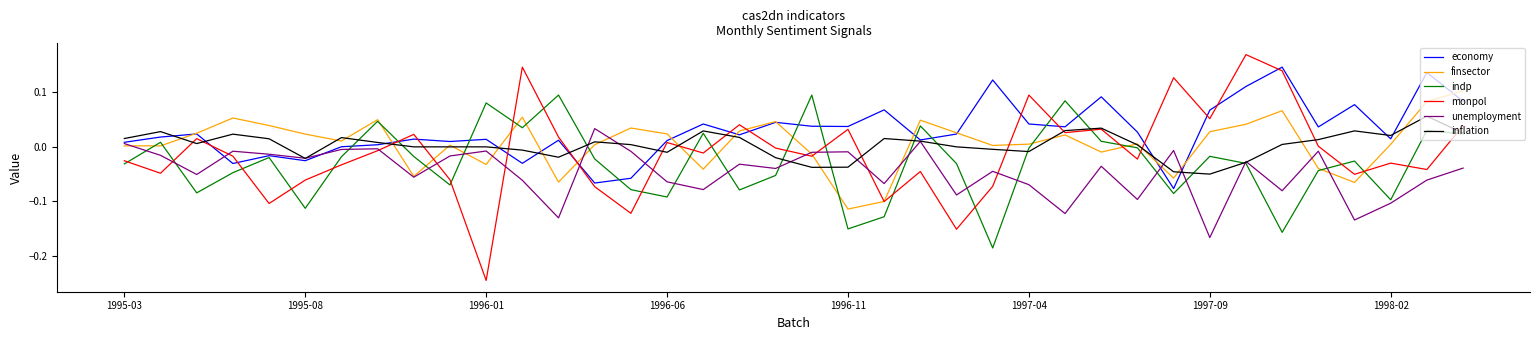

Which series has the largest total across all categories?

economy